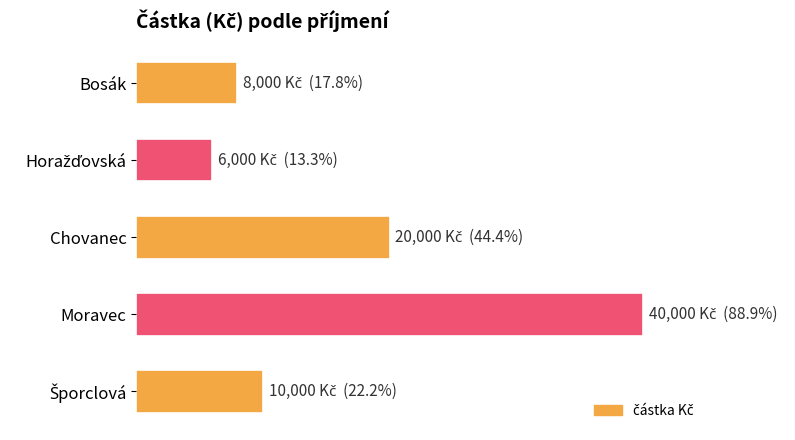

Are the bars horizontal?

Yes